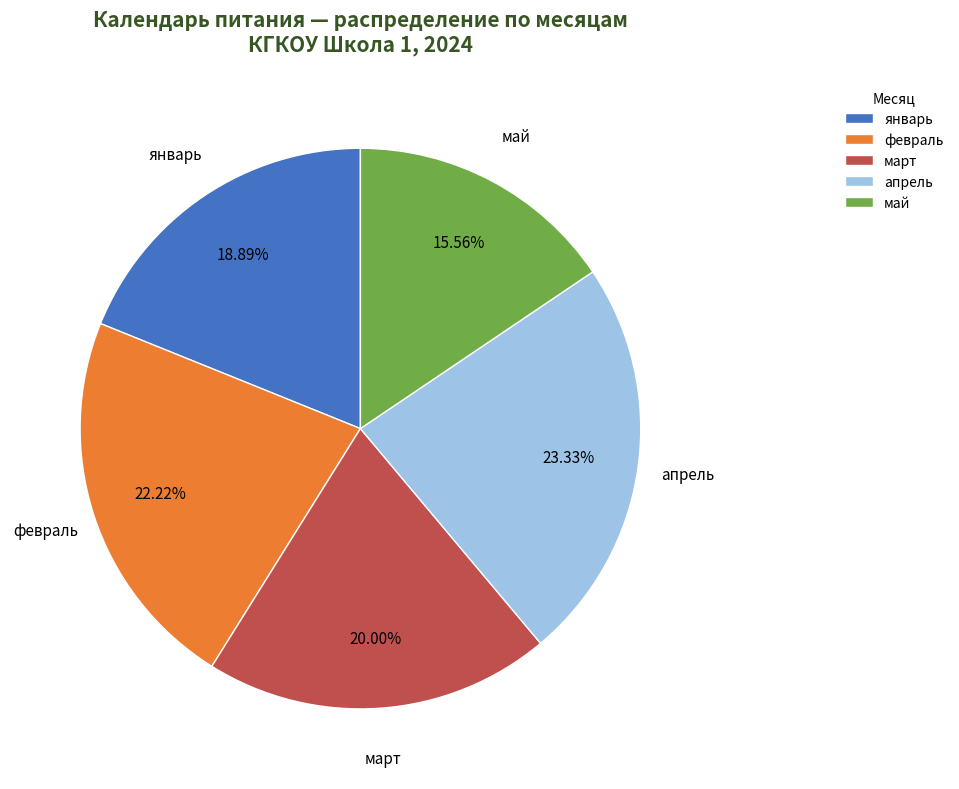

Does апрель account for over 50% of the chart?

No